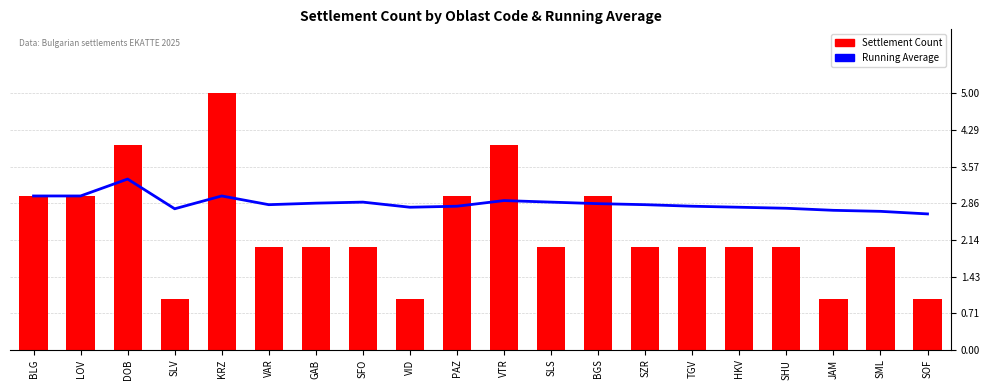

Count the Settlement Count values in the range 2 to 3.

13